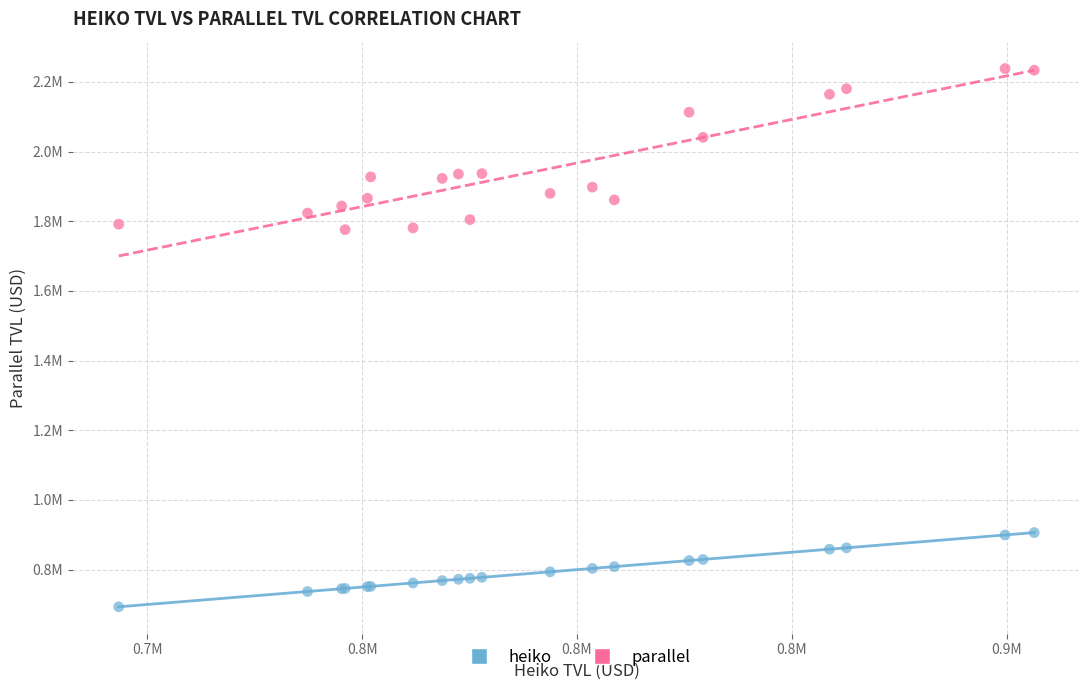

What are all the series names shown in the legend?

heiko, parallel